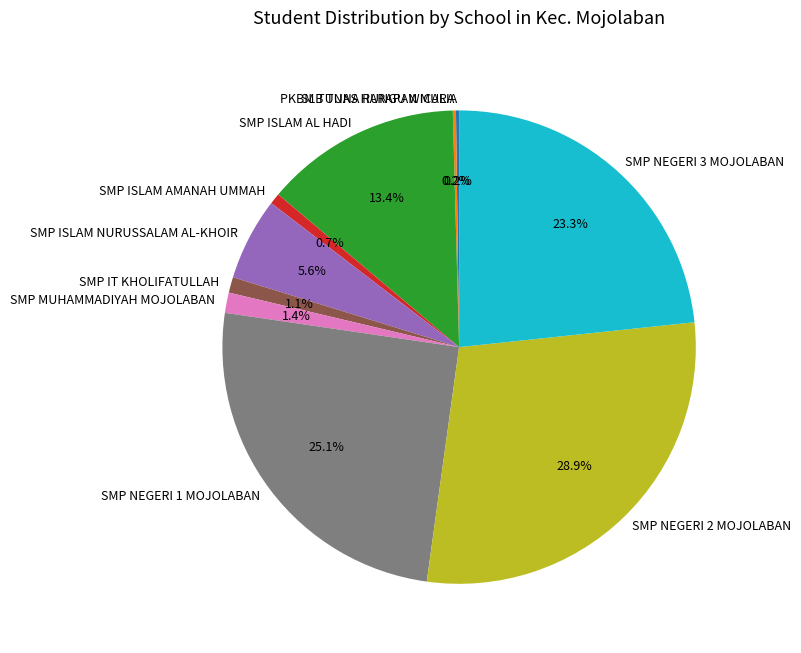

Approximately how many times larger is the value at SMP NEGERI 1 MOJOLABAN compared to SMP ISLAM AL HADI?

1.9